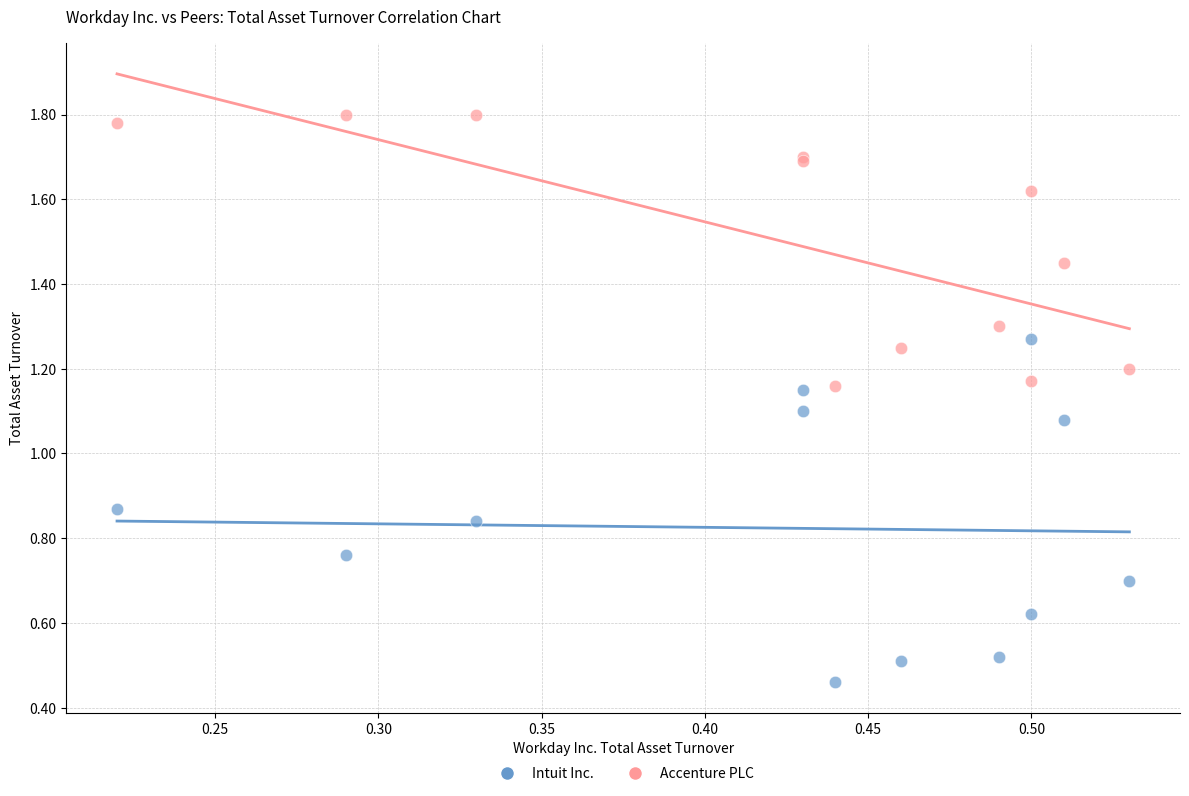

Which series reaches the maximum Y coordinate?

Accenture PLC